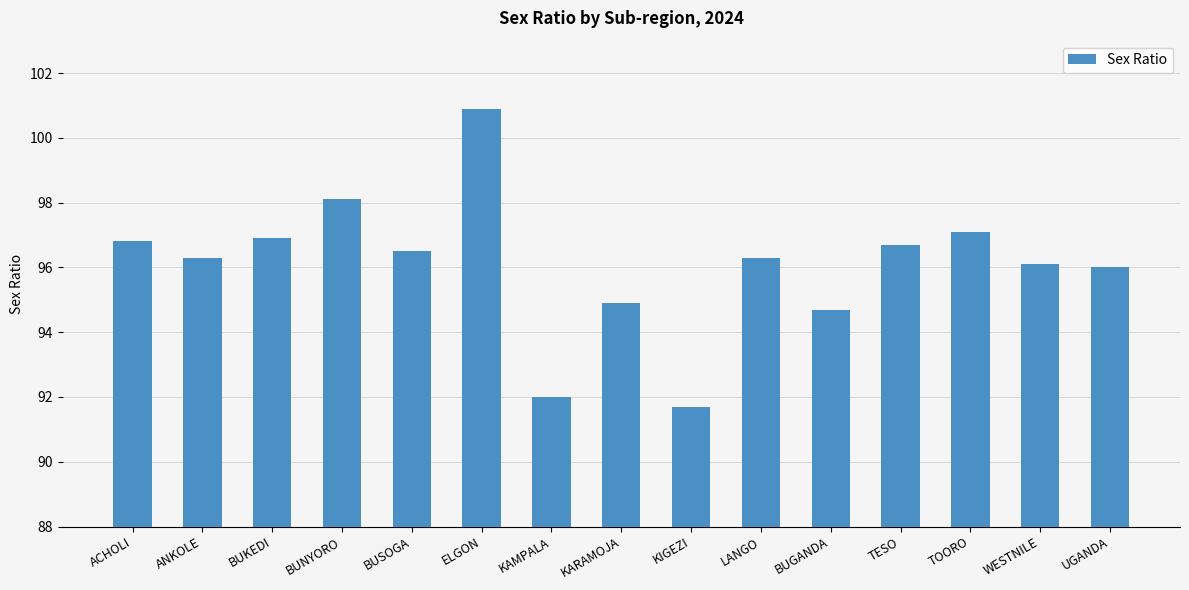

What is the difference between the second highest and minimum values?

6.4